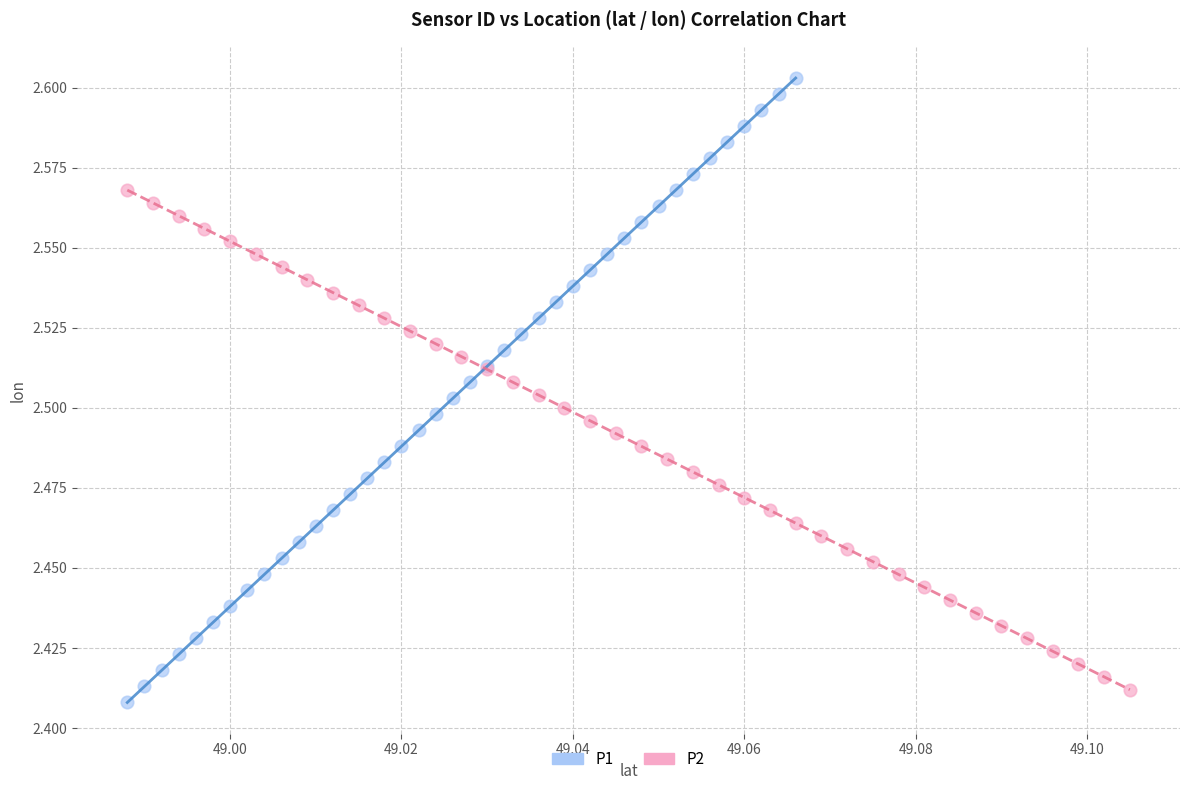

Which series has the widest spread of Y values?

P1